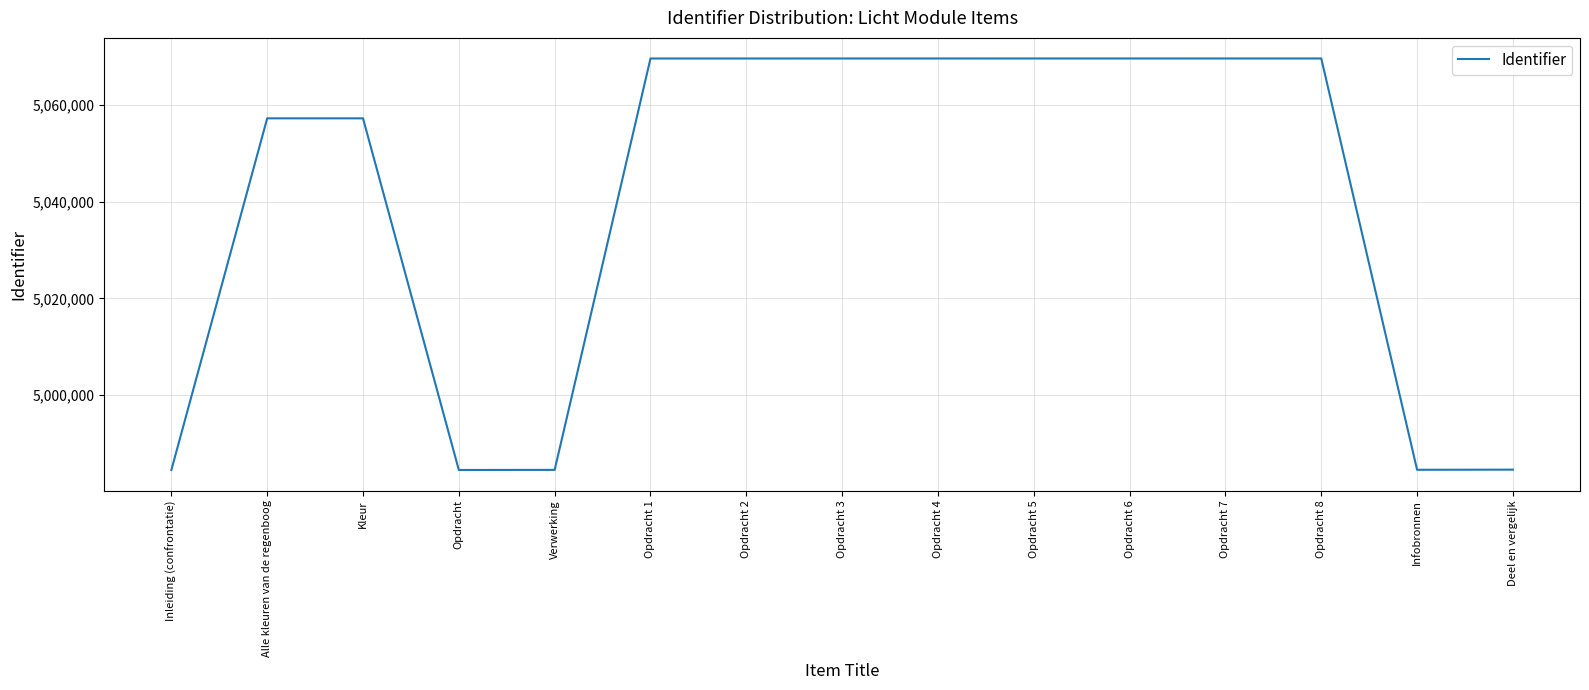

What is the change in value from Opdracht to Opdracht 8?

+85150